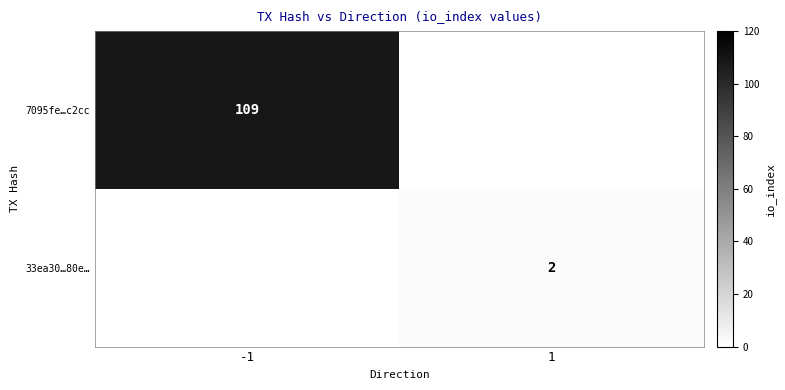

At how many categories does at least one series exceed 71?

1